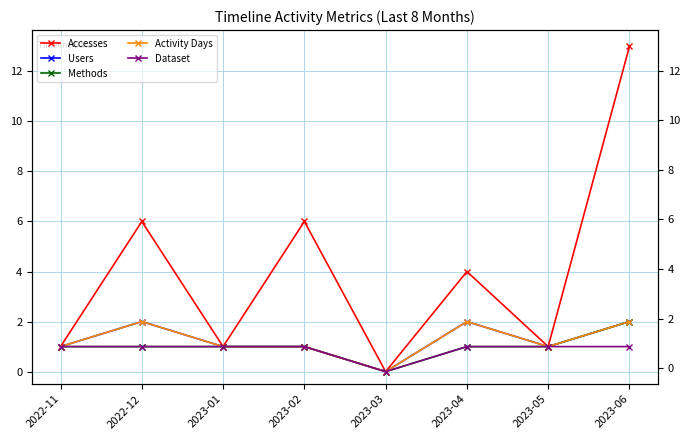

True or false: Activity Days and Dataset intersect in this chart.

False